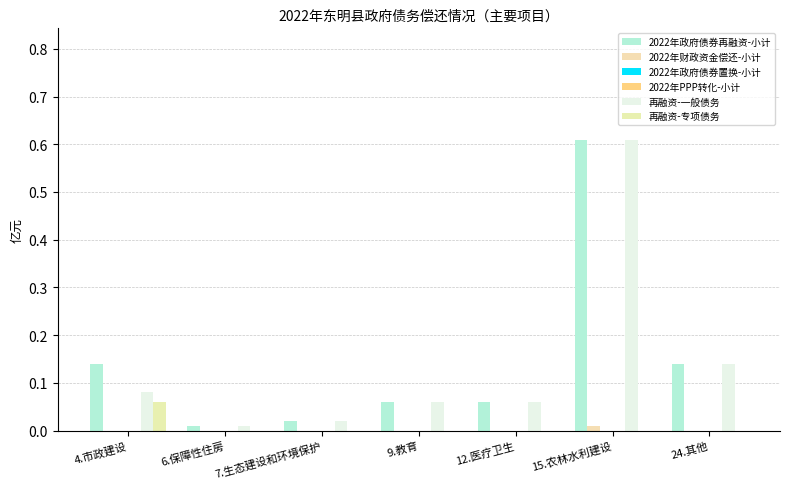

What are all the series names shown in the legend?

2022年政府债券再融资-小计, 2022年财政资金偿还-小计, 2022年政府债券置换-小计, 2022年PPP转化-小计, 再融资-一般债务, 再融资-专项债务